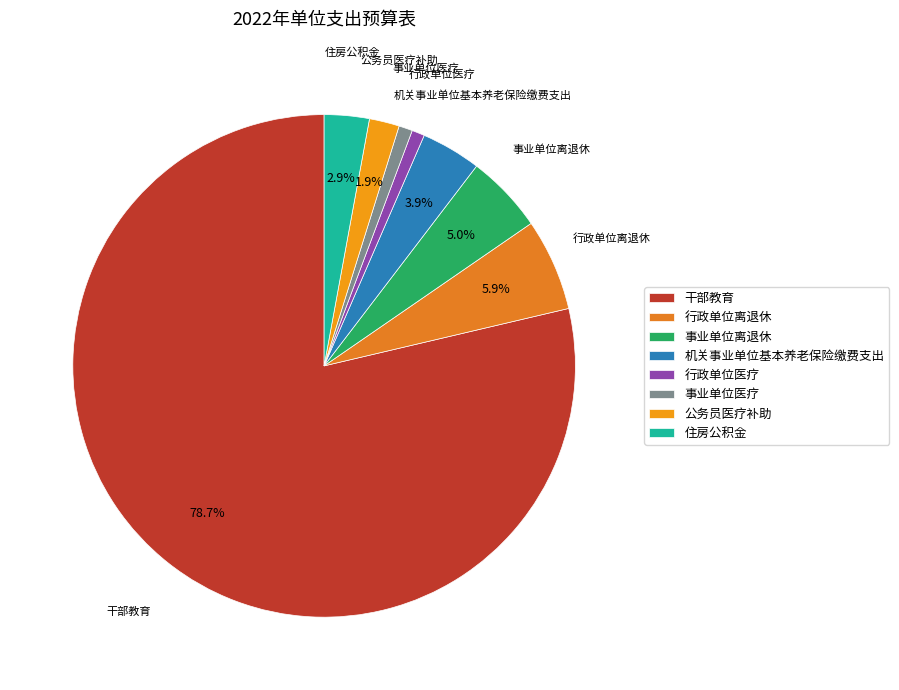

What portion of the pie excludes 公务员医疗补助?

98.1%